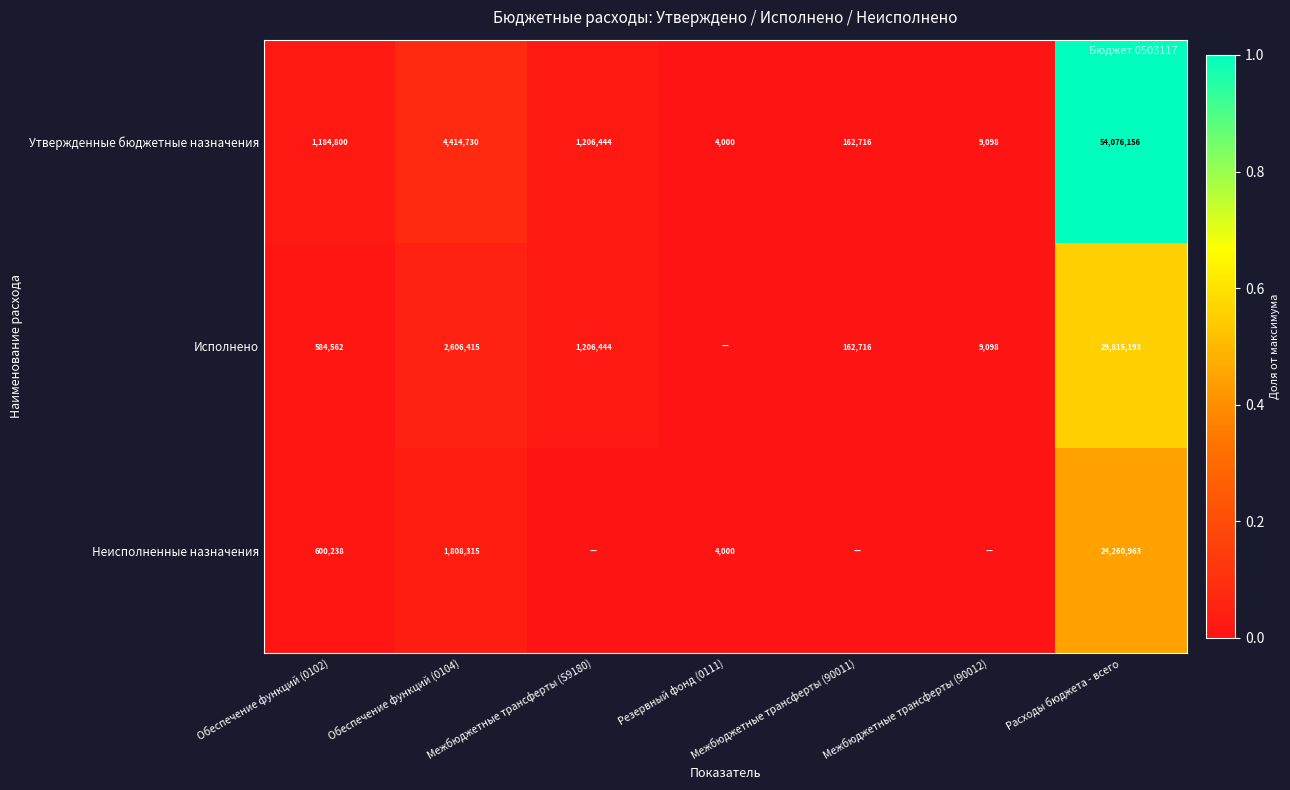

Rank the categories by Утвержденные бюджетные назначения value from highest to lowest.

Расходы бюджета - всего, Обеспечение функций (0104), Межбюджетные трансферты (S9180), Обеспечение функций (0102), Межбюджетные трансферты (90011), Межбюджетные трансферты (90012), Резервный фонд (0111)